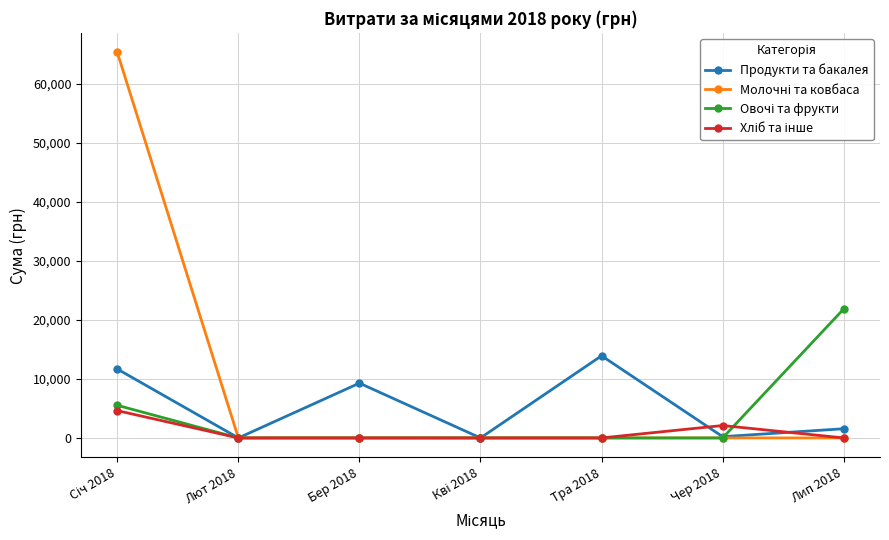

The Продукти та бакалея series shows 9276.6 at Бер 2018. True or false?

True